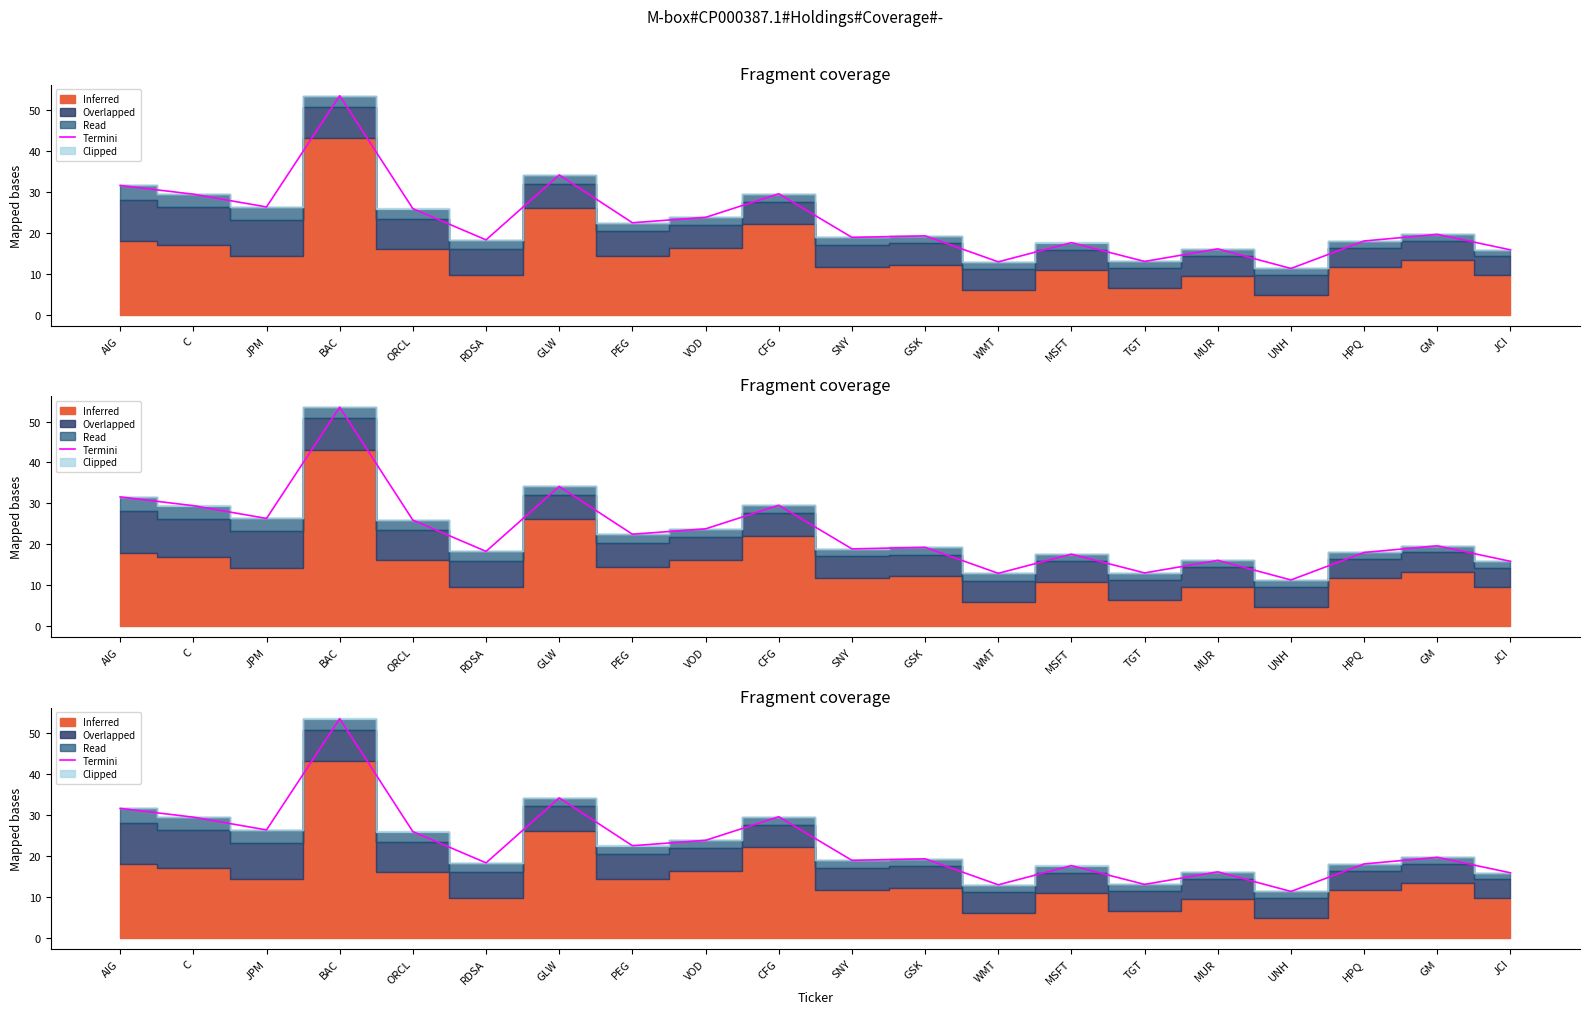

How many categories are shown in the chart?

20